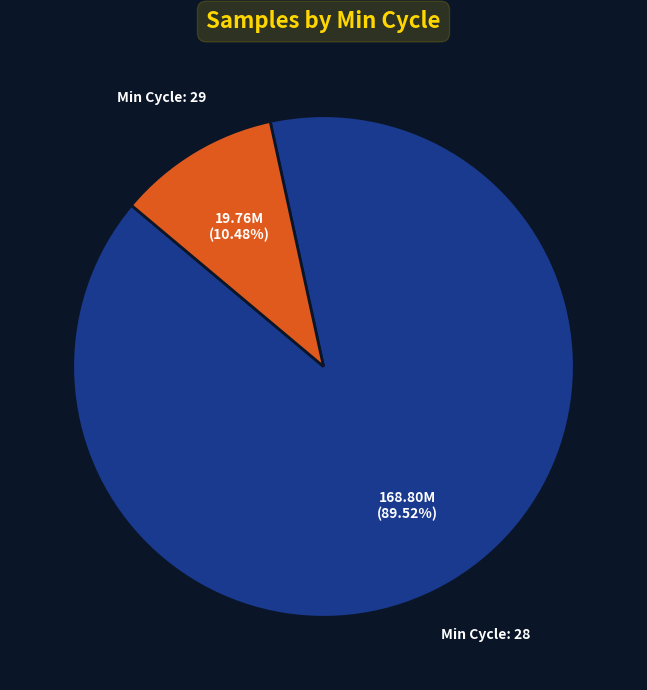

Is there any slice that represents more than half of the pie?

Yes